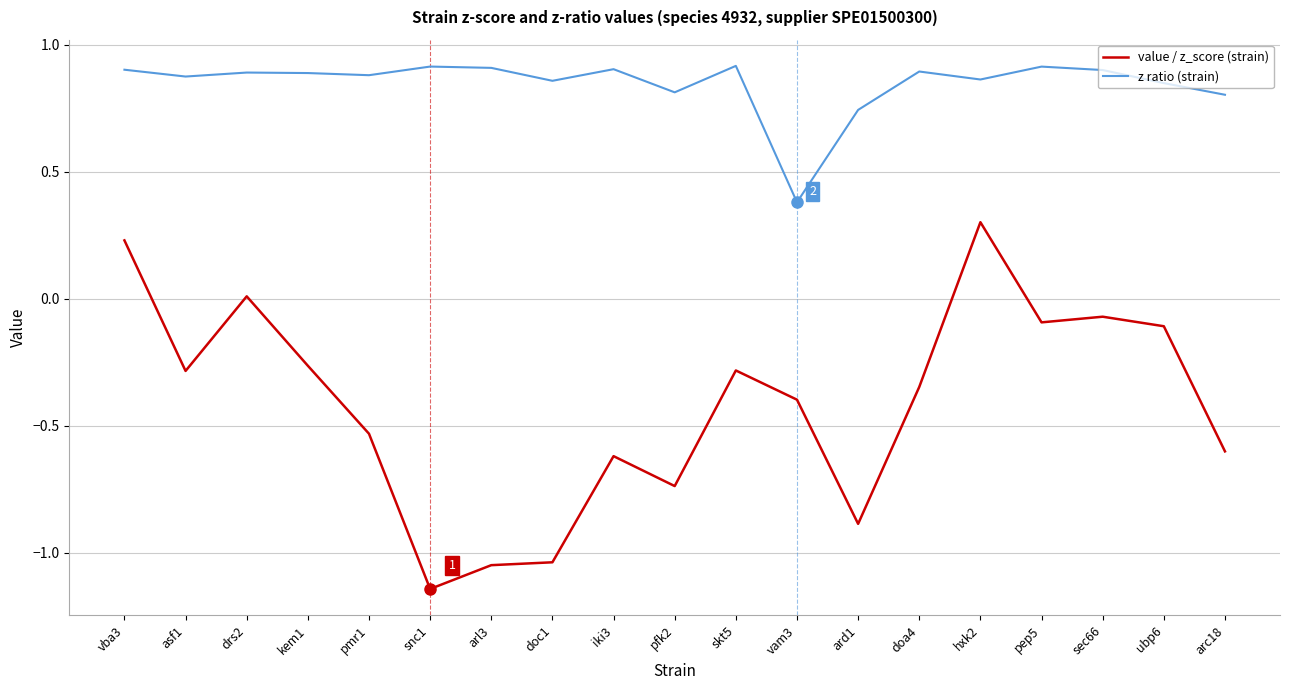

Which series has the largest total across all categories?

z ratio (strain)